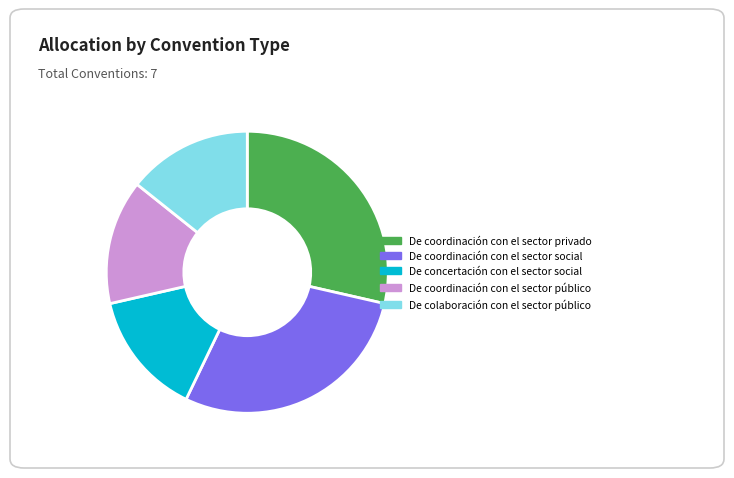

True or false: De colaboración con el sector público accounts for 14% of the total.

True